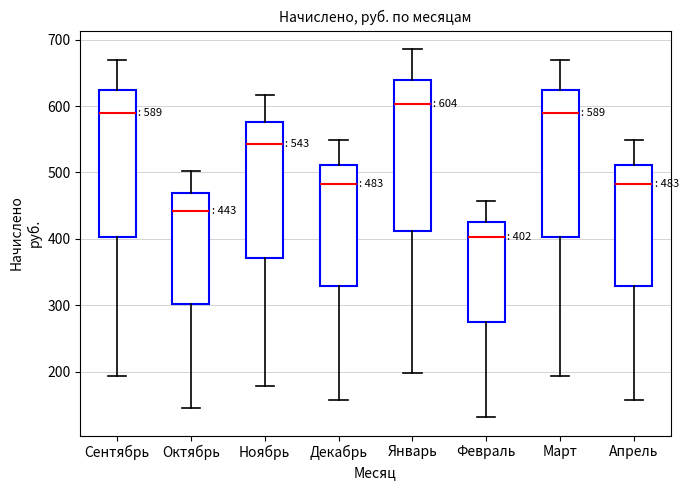

Which box has the highest median line?

Январь